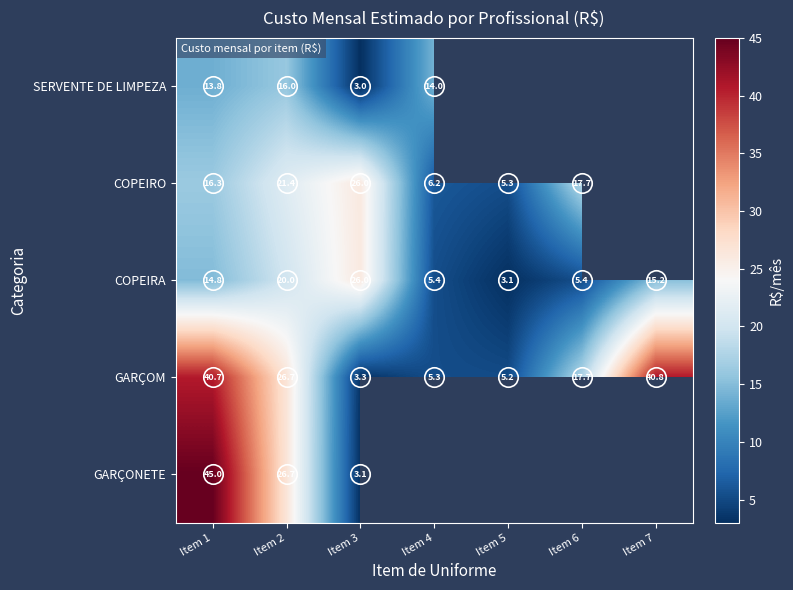

True or false: GARÇOM has a value of 5.3 at Item 4.

True